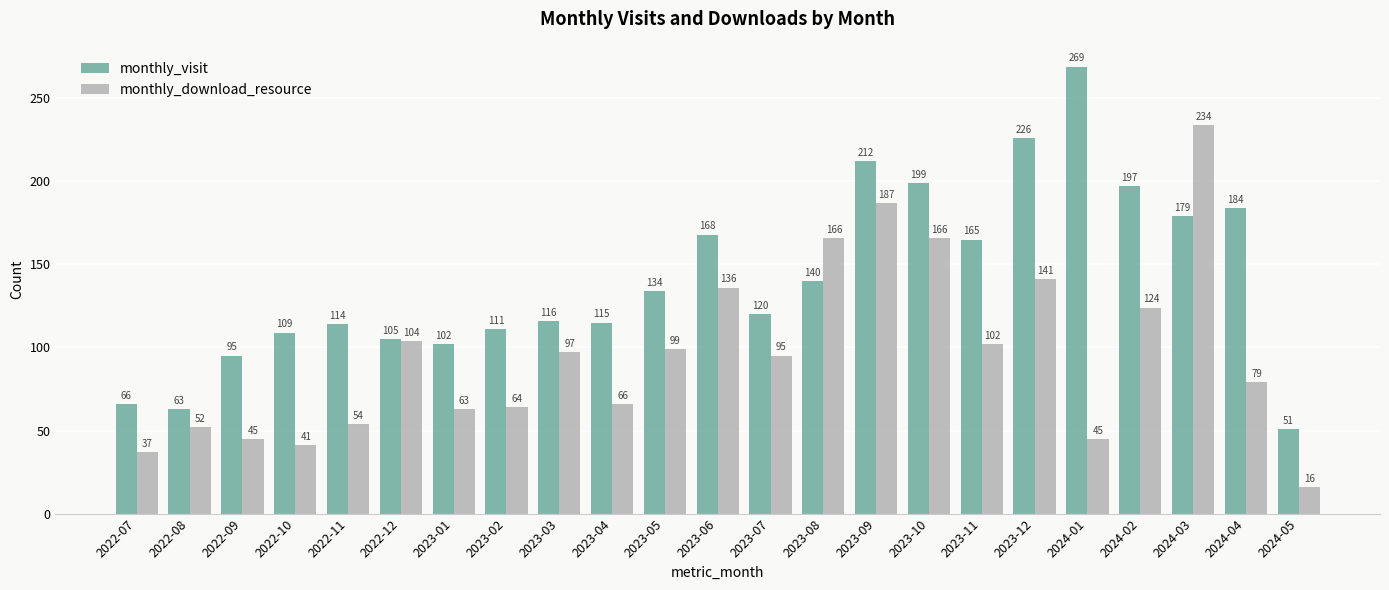

Reading left to right, extract all data points from this chart.

monthly_visit: 66	63	95	109	114	105	102	111	116	115	134	168	120	140	212	199	165	226	269	197	179	184	51
monthly_download_resource: 37	52	45	41	54	104	63	64	97	66	99	136	95	166	187	166	102	141	45	124	234	79	16